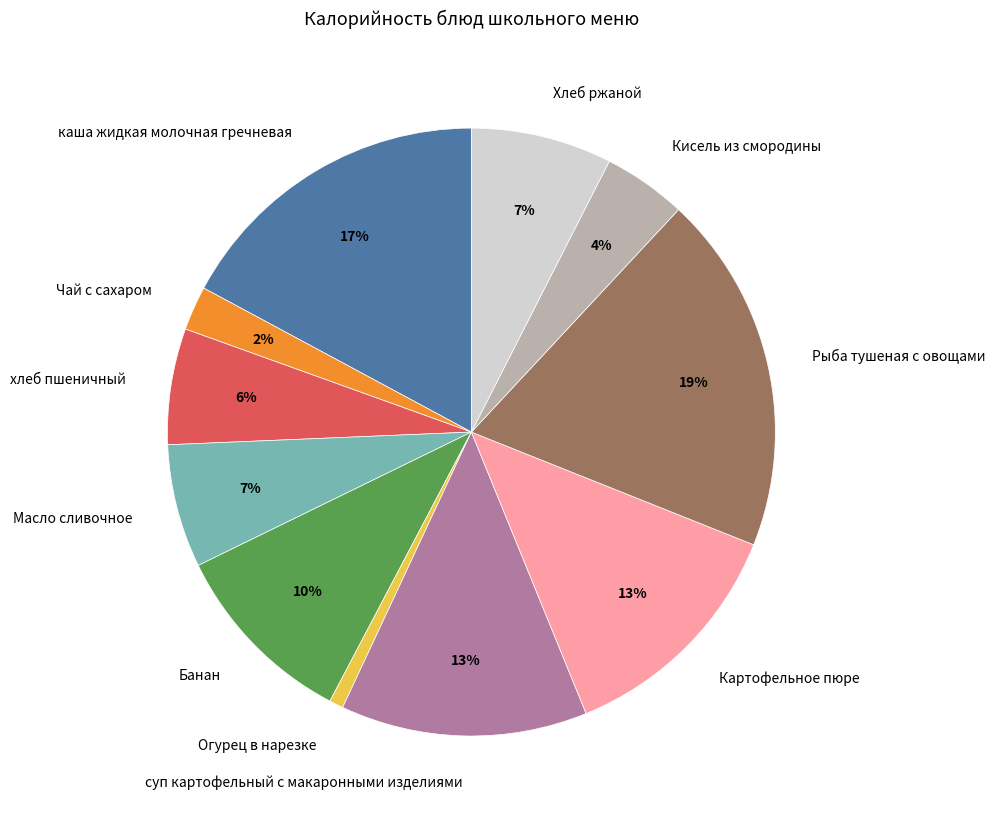

Do Масло сливочное and Банан together represent more than half of the pie?

No